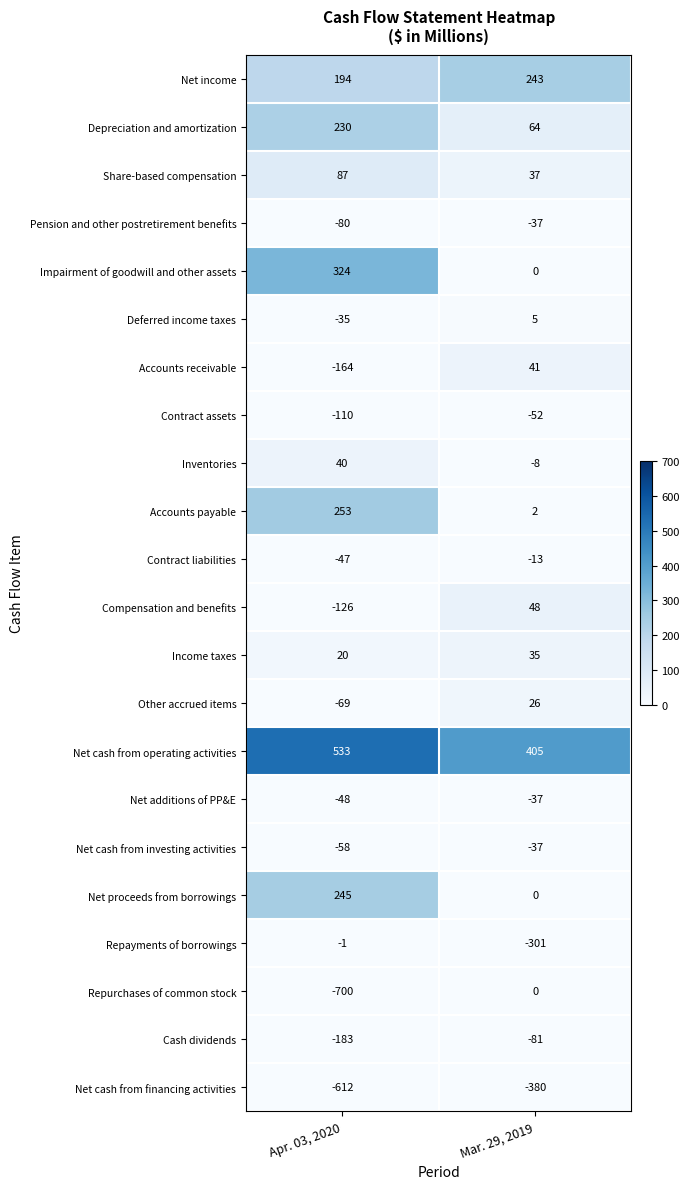

At which category is the sum across all series the highest?

Mar. 29, 2019